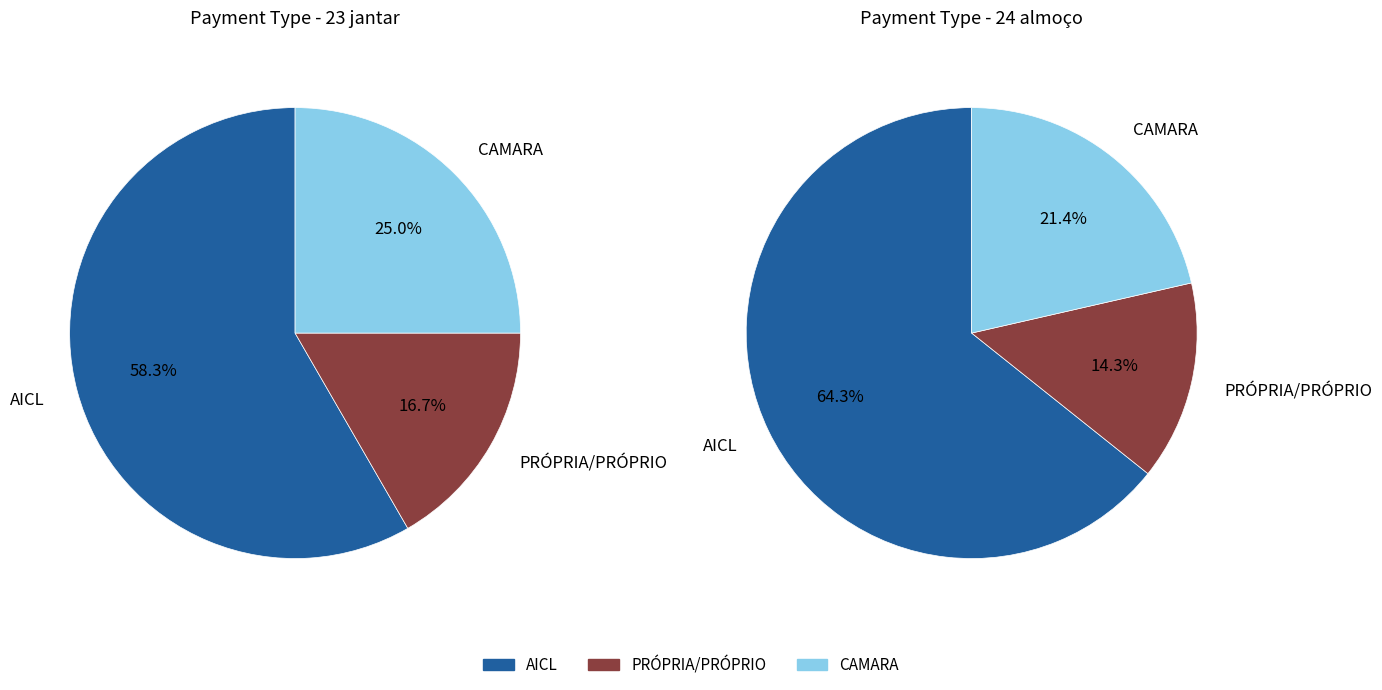

Which category has the biggest portion of the pie?

AICL